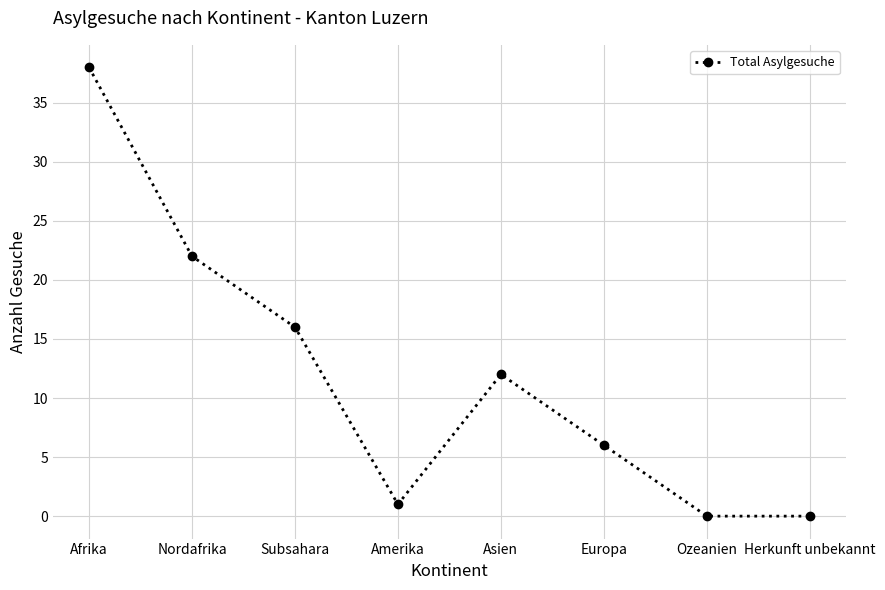

Reading left to right, what are all the values shown in this chart?

Afrika=38	Nordafrika=22	Subsahara=16	Amerika=1	Asien=12	Europa=6	Ozeanien=0	Herkunft unbekannt=0